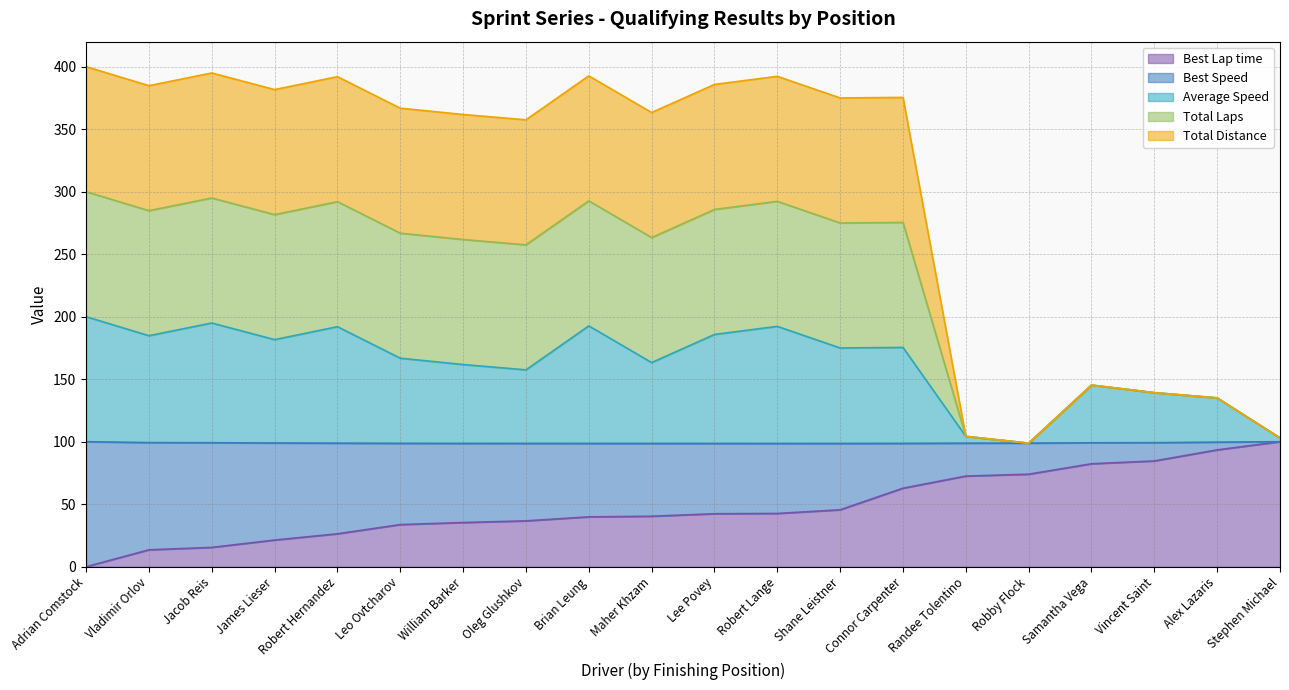

True or false: Best Lap time has more than 1 interior local peaks.

False